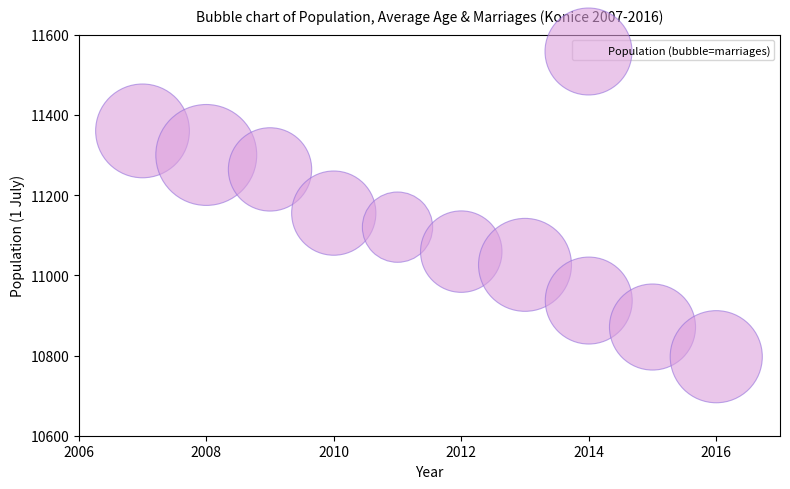

What Y value in the scatter plot is closest to 11078?

11059